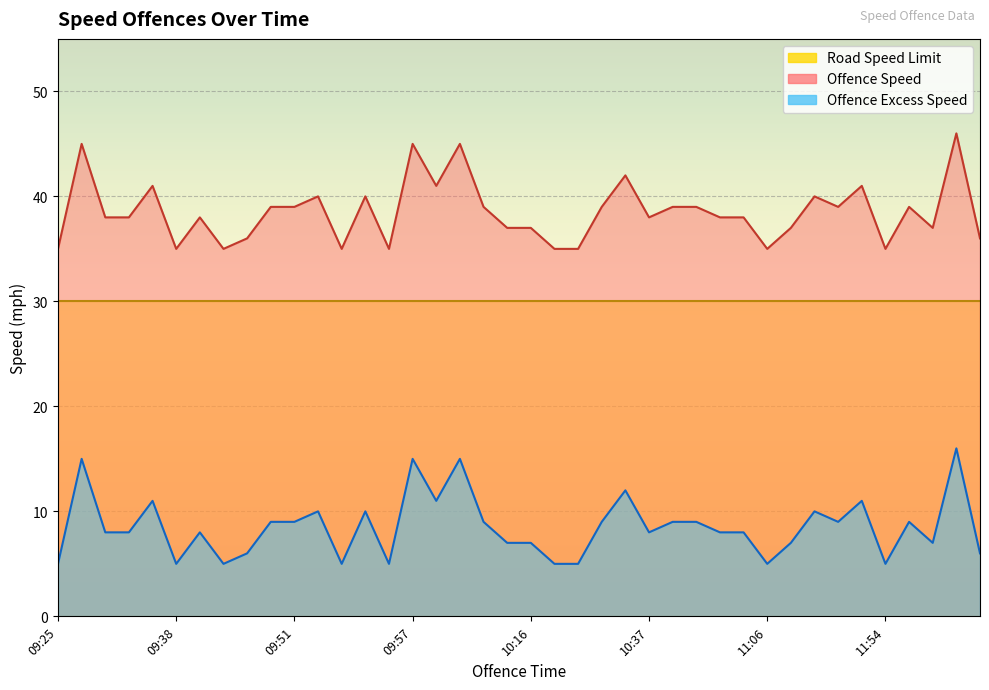

True or false: Offence Speed has a value of 35 at 09:25.

True